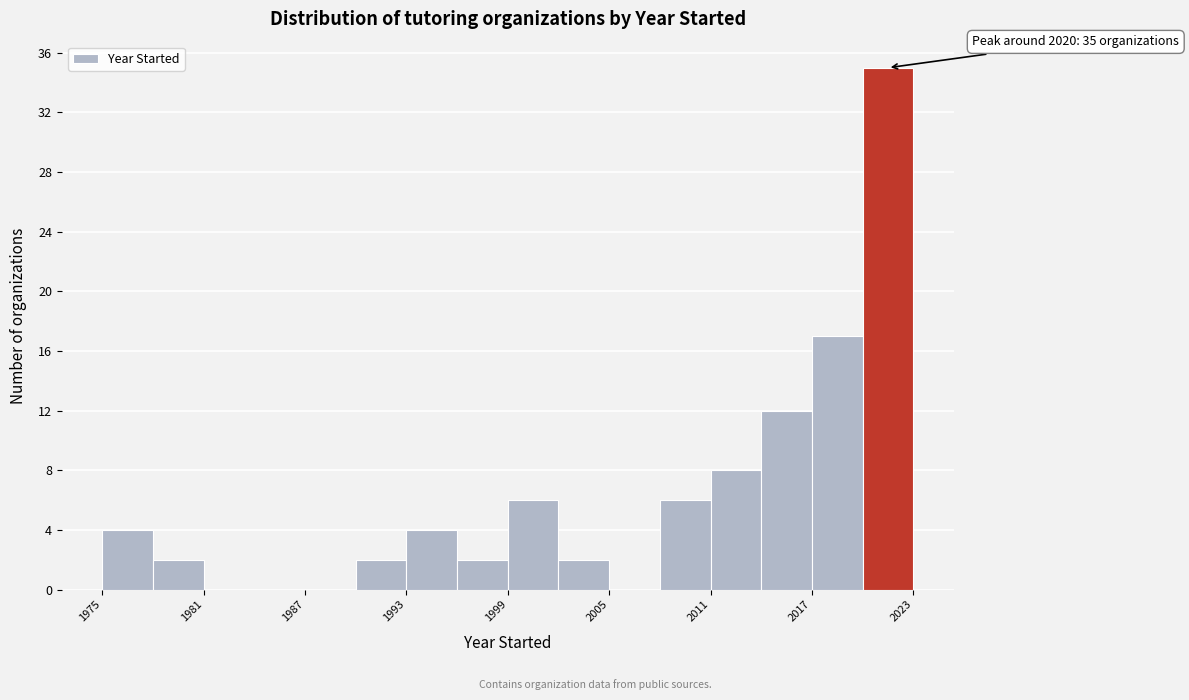

Around what value on the x-axis is the tallest bar? Give the approximate position of its centre, as read against the axis.

2022